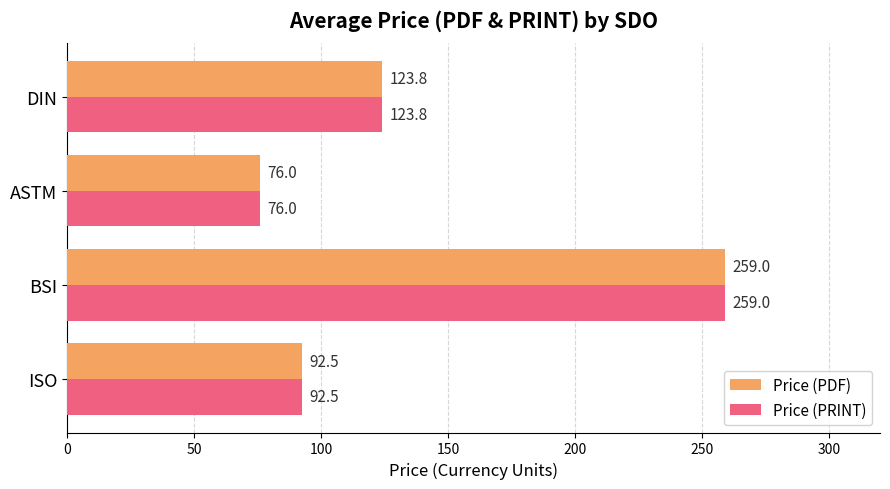

Rank the categories by Price (PRINT) value from highest to lowest.

BSI, DIN, ISO, ASTM